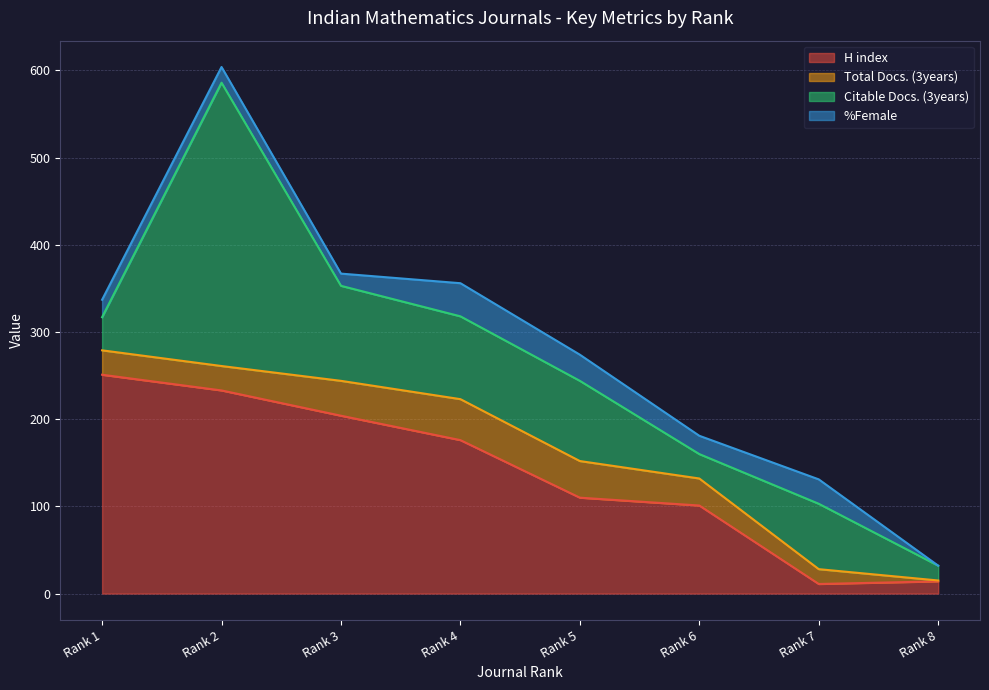

At which label is H index closest to 131?

Rank 5